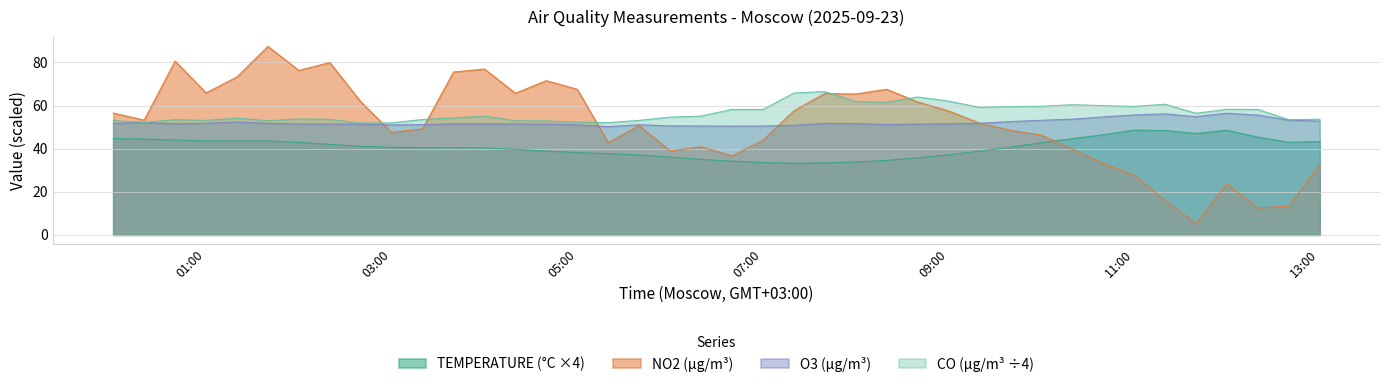

List the series in order of their peak value, highest first.

NO2 (µg/m³), CO (µg/m³ ÷4), O3 (µg/m³), TEMPERATURE (°C ×4)